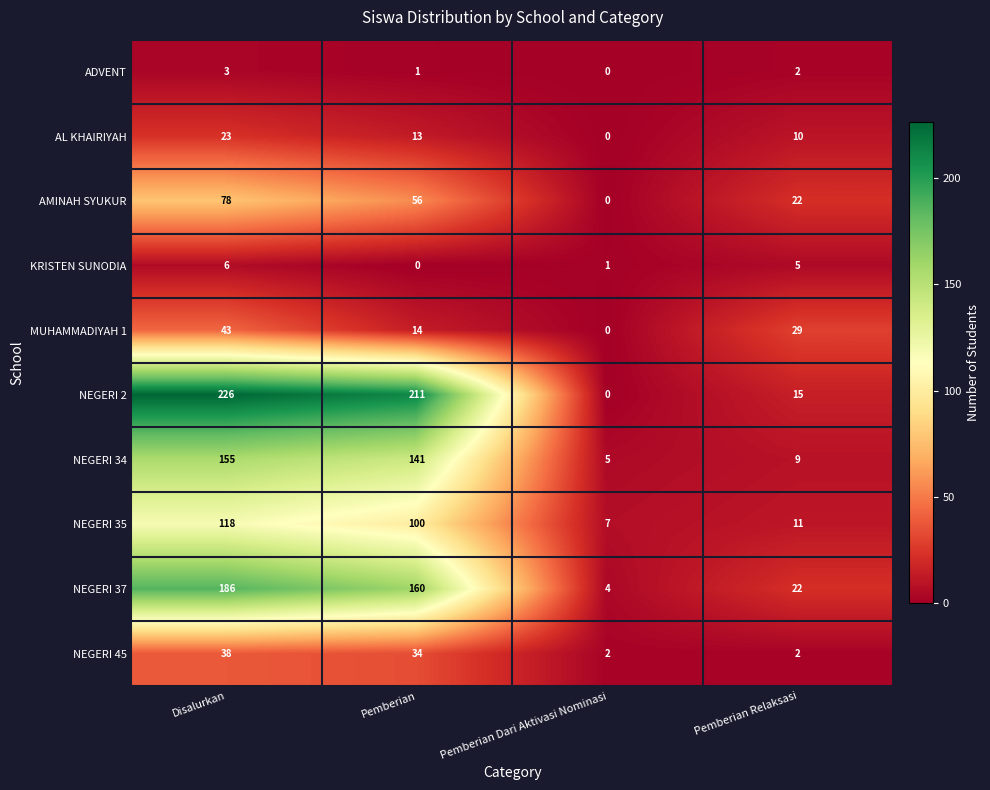

What is the difference between the highest and lowest values at Pemberian?

211